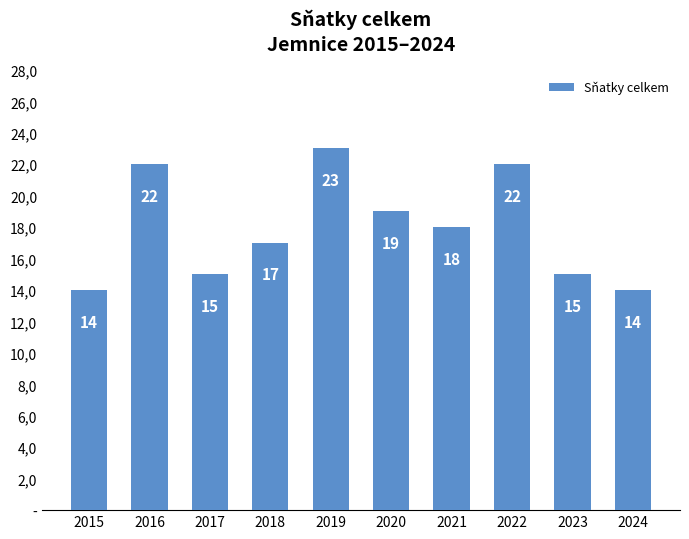

What is the change in value from 2022 to 2024?

-8